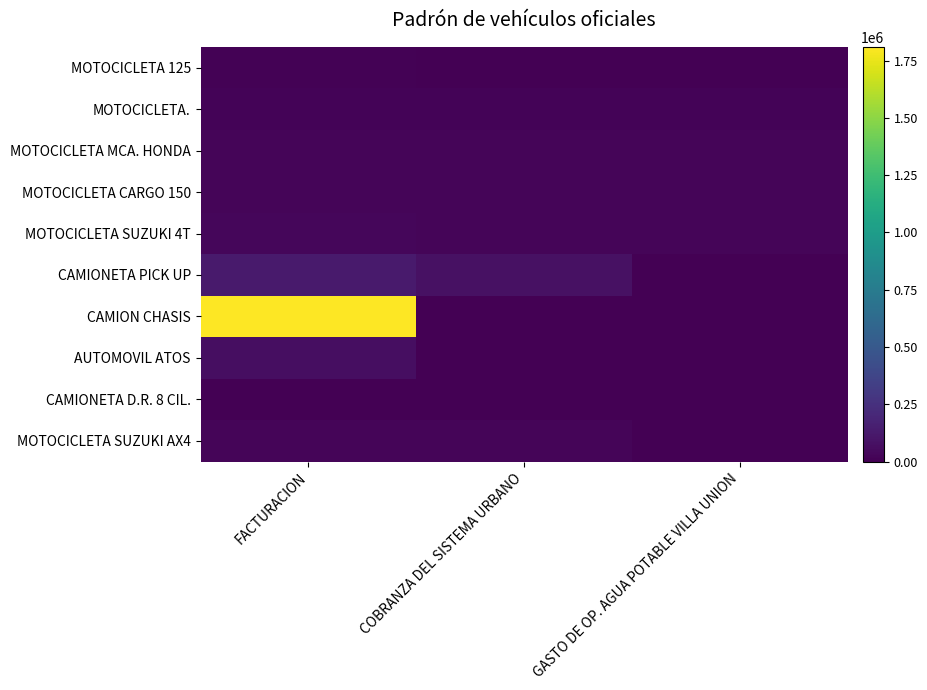

At GASTO DE OP. AGUA POTABLE VILLA UNION, list the series in order from smallest to largest.

MOTOCICLETA 125, CAMIONETA PICK UP, CAMION CHASIS, AUTOMOVIL ATOS, CAMIONETA D.R. 8 CIL., MOTOCICLETA SUZUKI AX4, MOTOCICLETA., MOTOCICLETA SUZUKI 4T, MOTOCICLETA MCA. HONDA, MOTOCICLETA CARGO 150